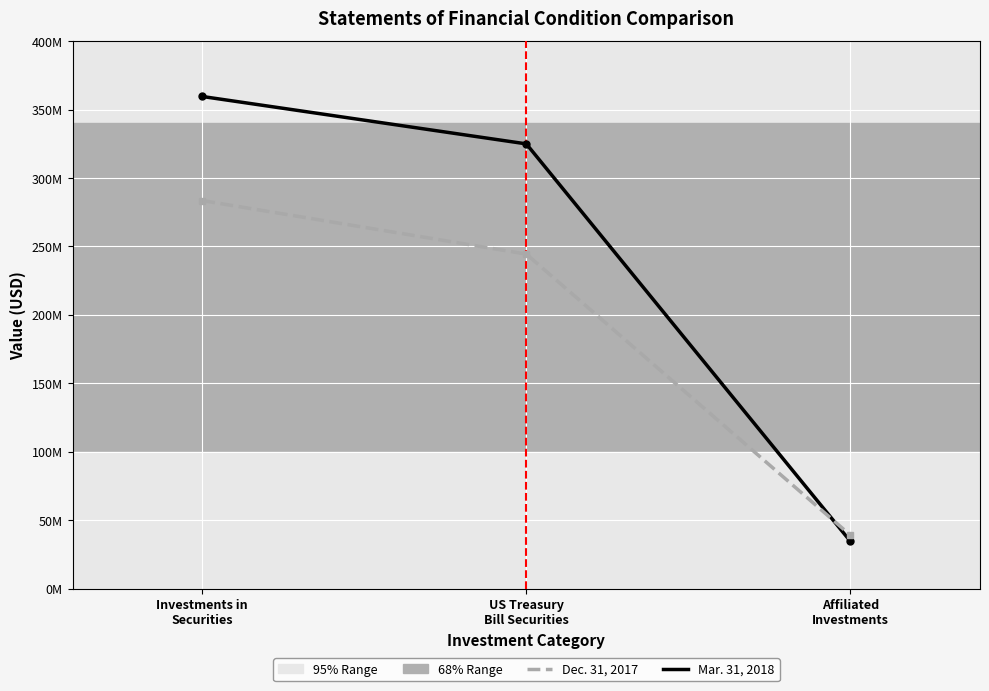

Which series has the largest total across all categories?

Mar. 31, 2018